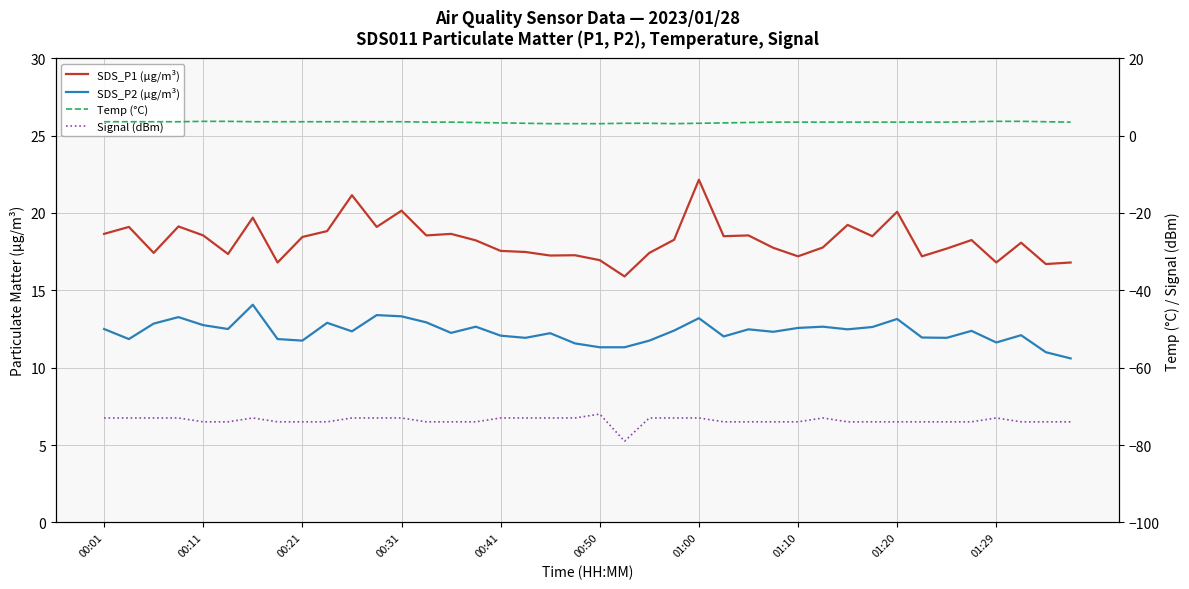

What are all the series names shown in the legend?

SDS_P1 (µg/m³), SDS_P2 (µg/m³), Temp (°C), Signal (dBm)